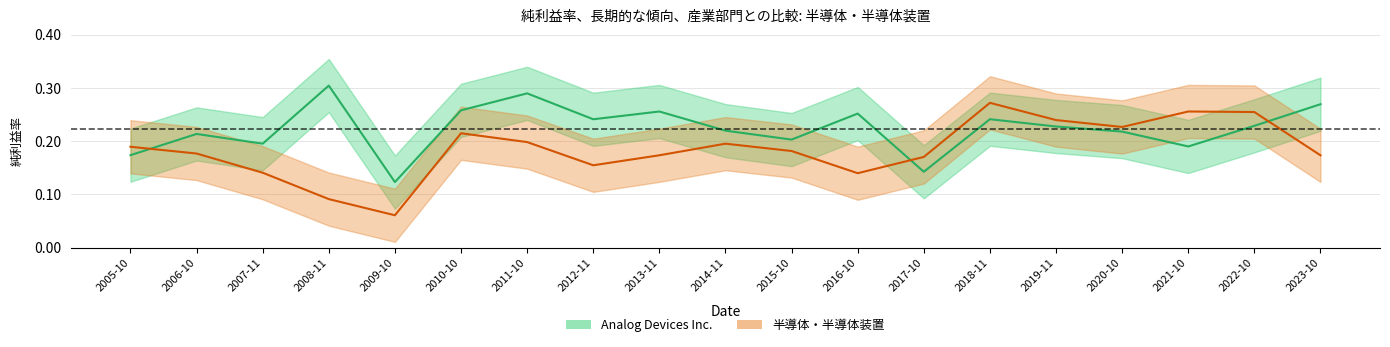

How many interior local peaks does the 半導体・半導体装置 series have?

4